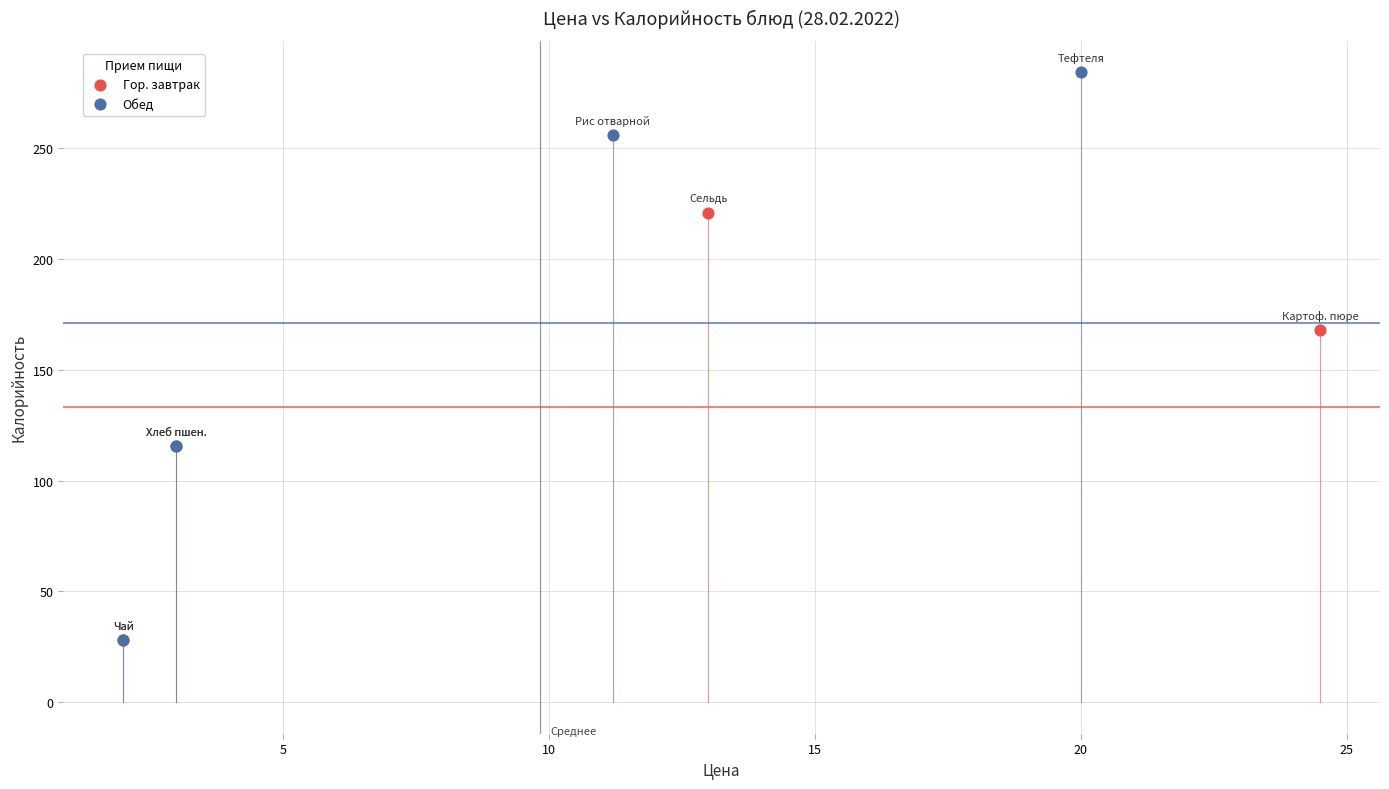

Which series has the largest Y range (max minus min)?

Обед